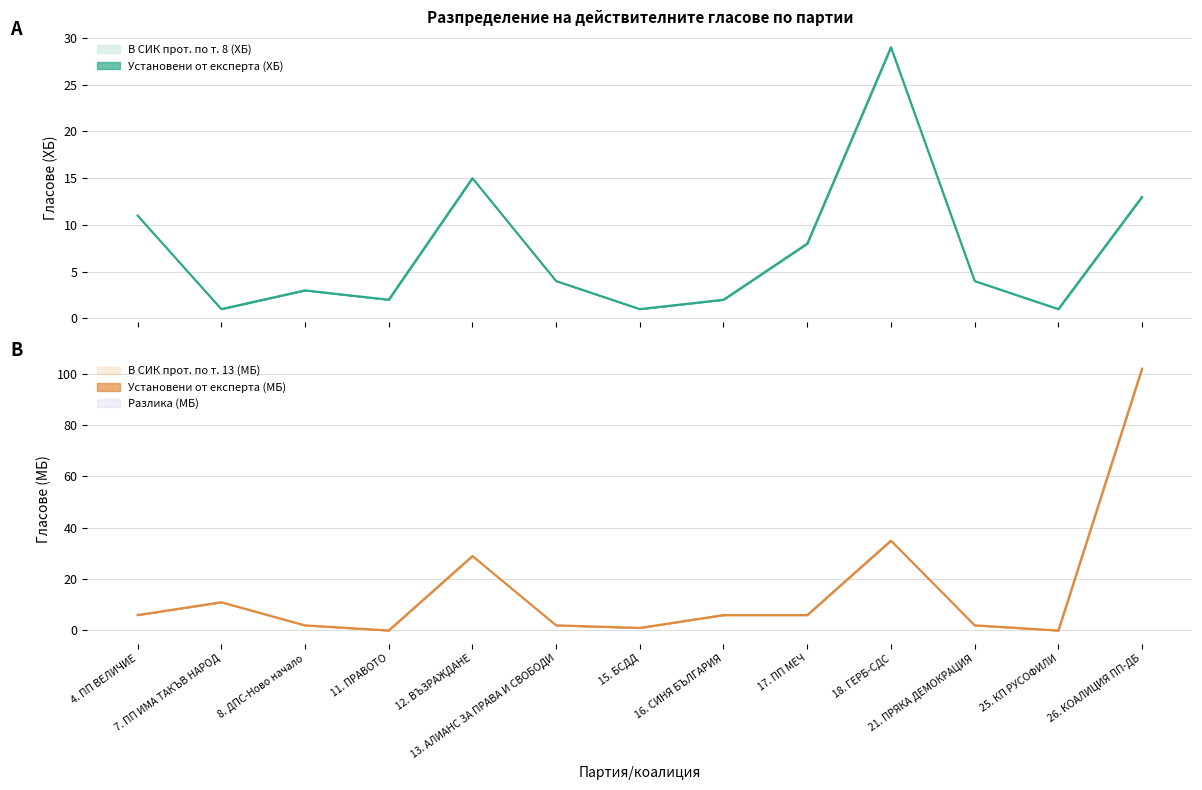

Which category has the highest value in the В СИК прот. по т. 8 (ХБ) series?

18. ГЕРБ-СДС